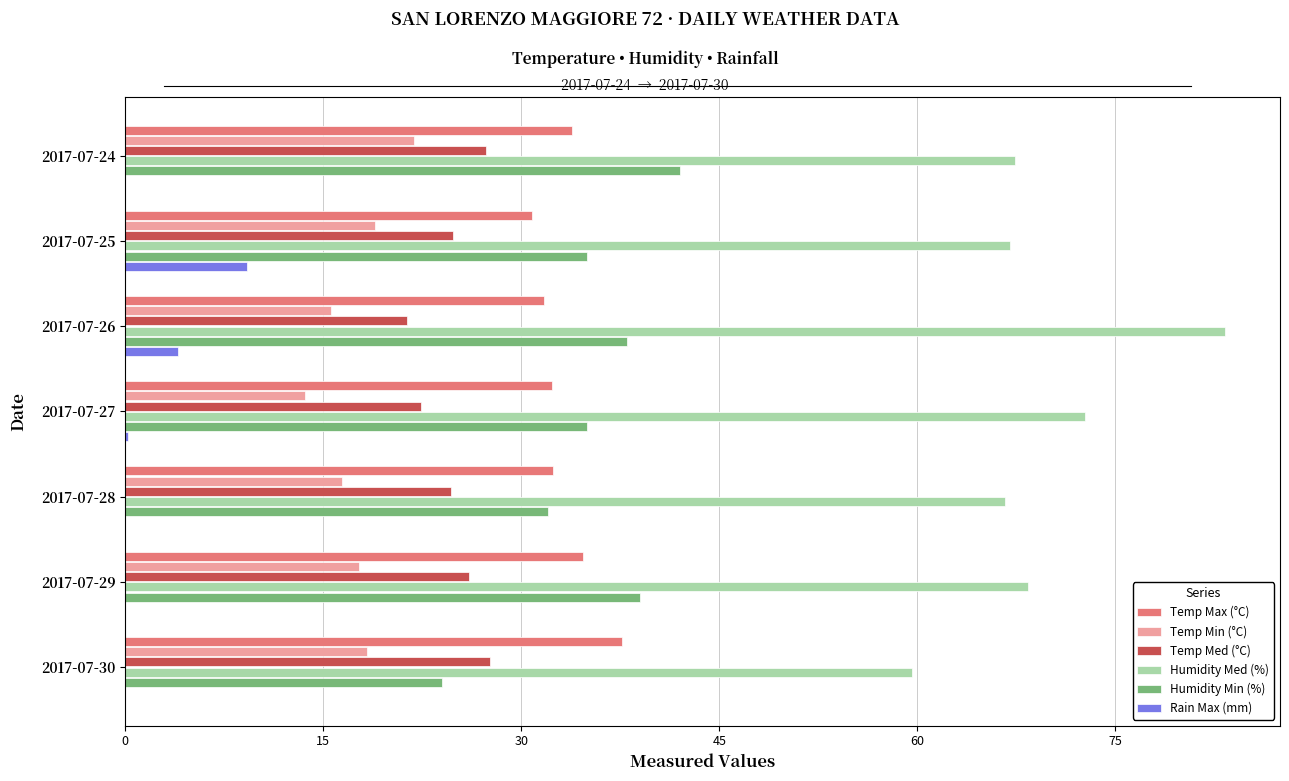

The value of Temp Min (°C) at 2017-07-28 is 16.4. True or false?

True